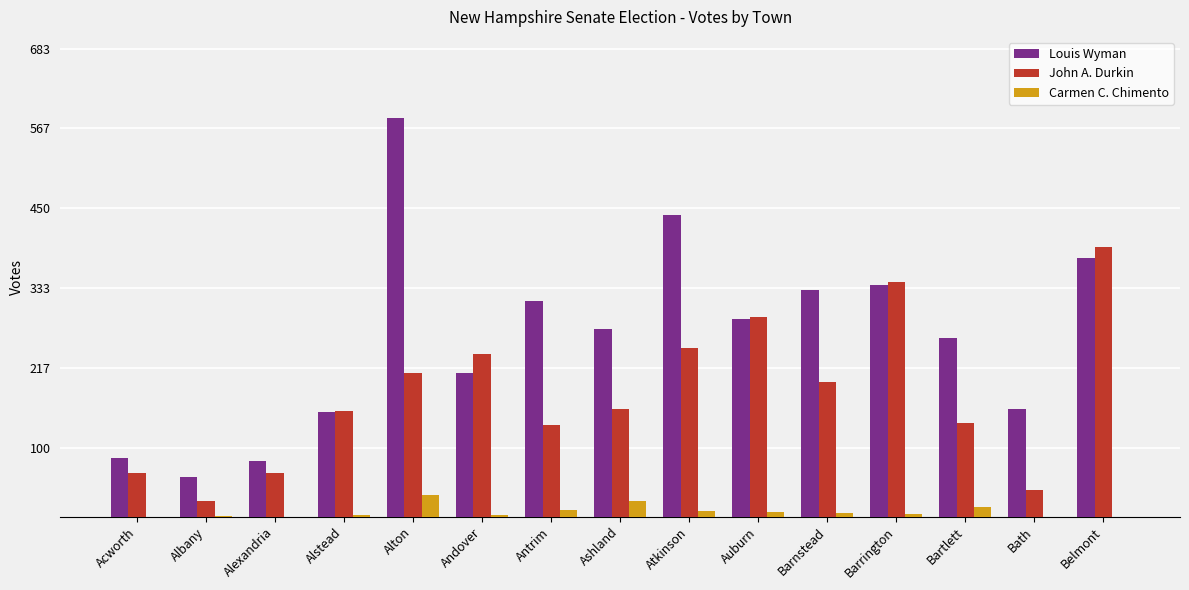

True or false: John A. Durkin has a value of 197 at Barnstead.

True